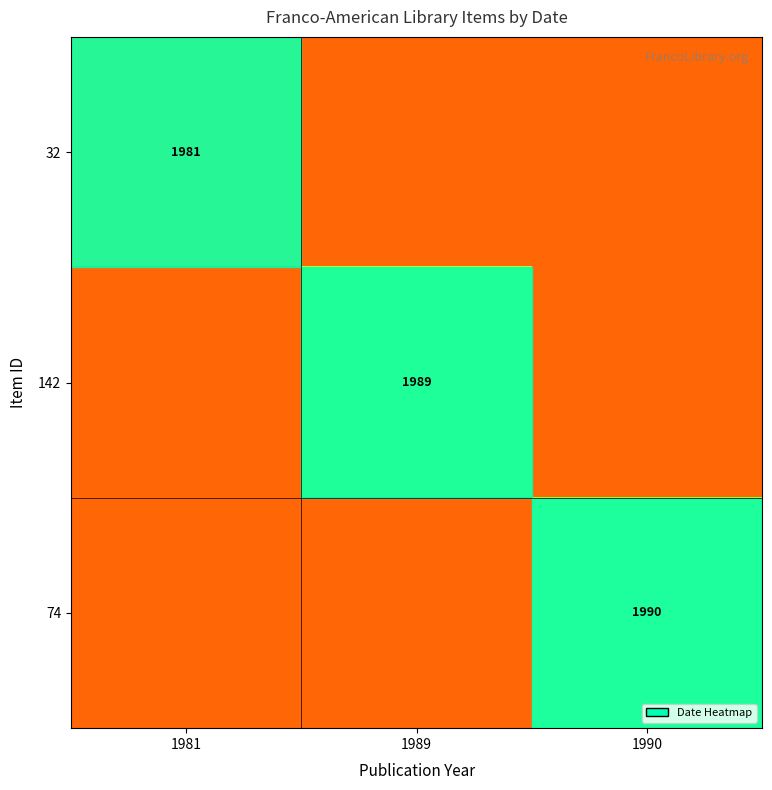

List the labels in order of 142 value, largest first.

1989, 1981, 1990